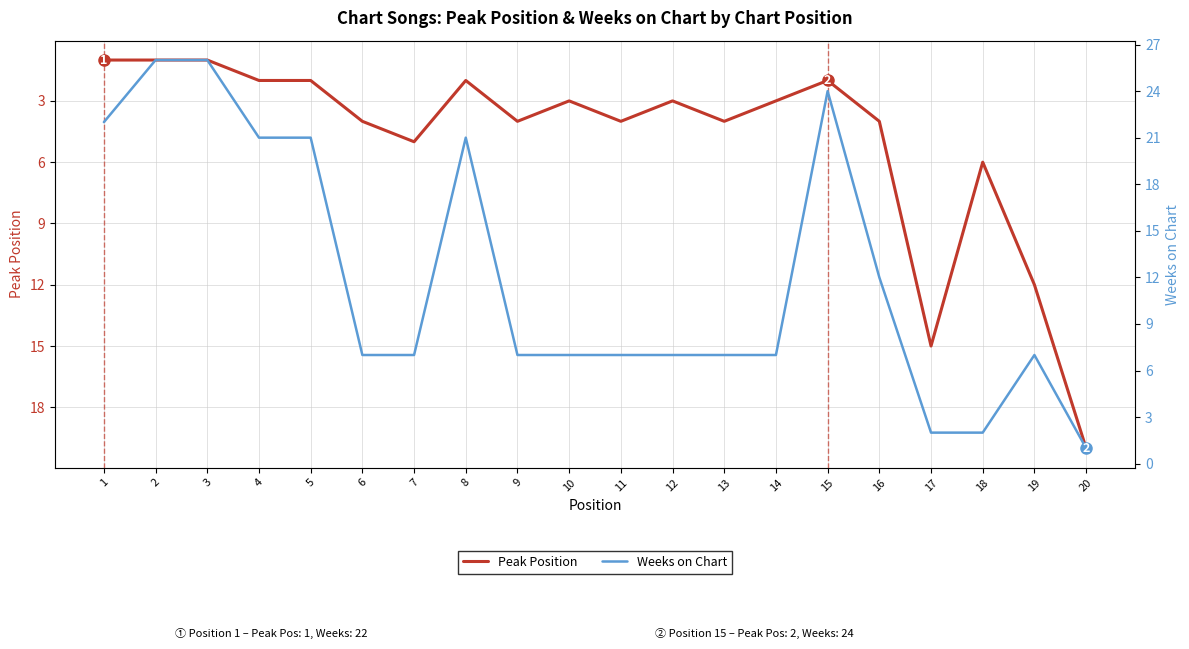

Where is the first local maximum for Peak Position?

7